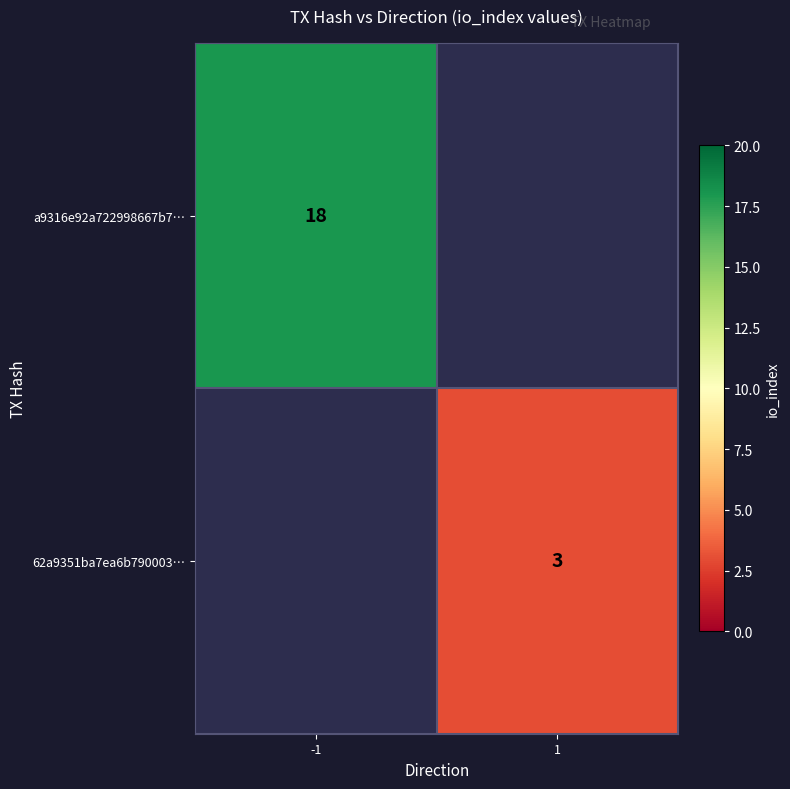

How many categories are shown in the chart?

2